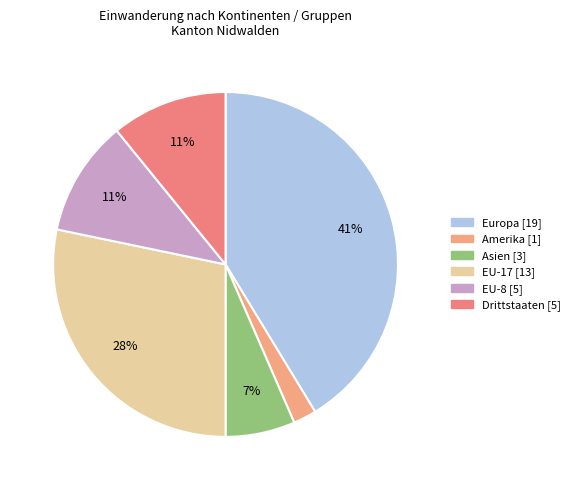

How many slices are in this pie chart?

6